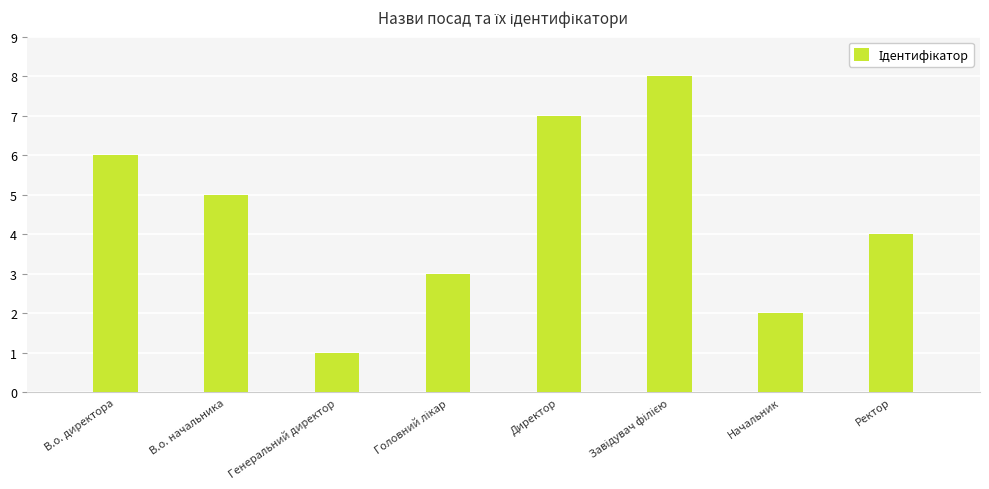

What is the value of the 4th bar from the left?

3